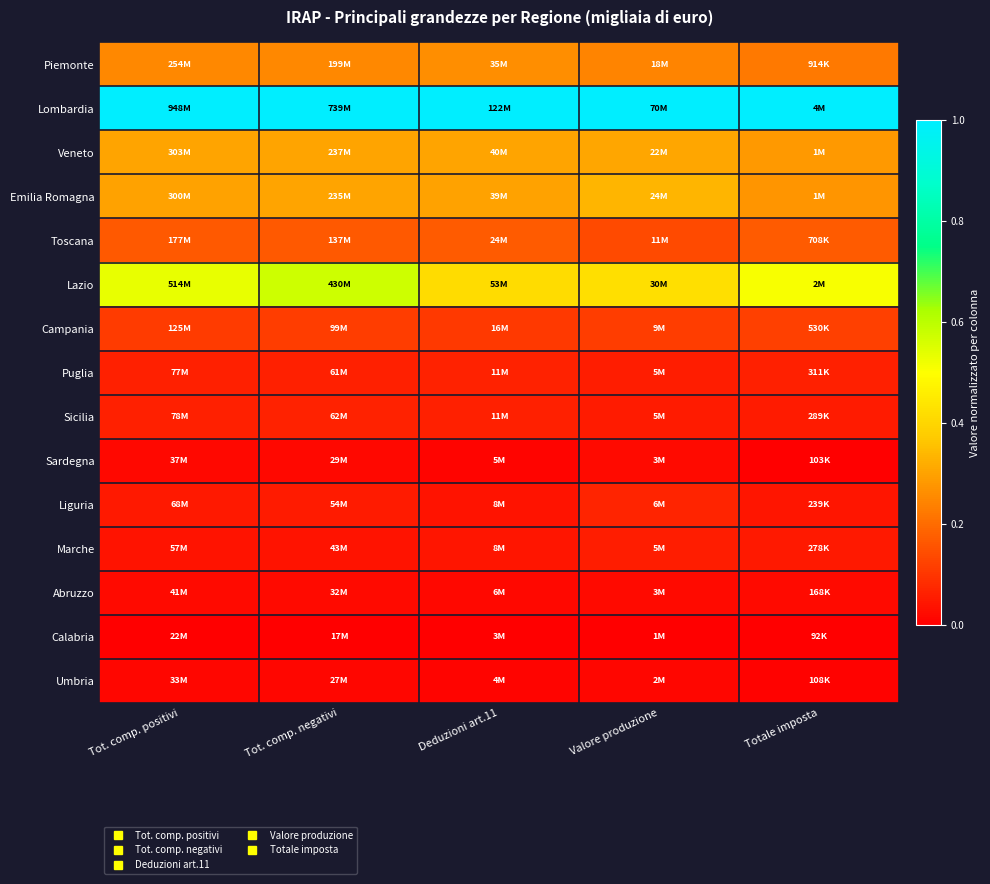

Reading left to right, list all the values displayed in this chart.

Piemonte: Tot. comp. positivi=0.3	Tot. comp. negativi=0.3	Deduzioni art.11=0.3	Valore produzione=0.2	Totale imposta=0.2
Lombardia: Tot. comp. positivi=1.0	Tot. comp. negativi=1.0	Deduzioni art.11=1.0	Valore produzione=1.0	Totale imposta=1.0
Veneto: Tot. comp. positivi=0.3	Tot. comp. negativi=0.3	Deduzioni art.11=0.3	Valore produzione=0.3	Totale imposta=0.3
Emilia Romagna: Tot. comp. positivi=0.3	Tot. comp. negativi=0.3	Deduzioni art.11=0.3	Valore produzione=0.3	Totale imposta=0.3
Toscana: Tot. comp. positivi=0.2	Tot. comp. negativi=0.2	Deduzioni art.11=0.2	Valore produzione=0.1	Totale imposta=0.2
Lazio: Tot. comp. positivi=0.5	Tot. comp. negativi=0.6	Deduzioni art.11=0.4	Valore produzione=0.4	Totale imposta=0.5
Campania: Tot. comp. positivi=0.1	Tot. comp. negativi=0.1	Deduzioni art.11=0.1	Valore produzione=0.1	Totale imposta=0.1
Puglia: Tot. comp. positivi=0.1	Tot. comp. negativi=0.1	Deduzioni art.11=0.1	Valore produzione=0.1	Totale imposta=0.1
Sicilia: Tot. comp. positivi=0.1	Tot. comp. negativi=0.1	Deduzioni art.11=0.1	Valore produzione=0.1	Totale imposta=0.1
Sardegna: Tot. comp. positivi=0.0	Tot. comp. negativi=0.0	Deduzioni art.11=0.0	Valore produzione=0.0	Totale imposta=0.0
Liguria: Tot. comp. positivi=0.0	Tot. comp. negativi=0.1	Deduzioni art.11=0.0	Valore produzione=0.1	Totale imposta=0.0
Marche: Tot. comp. positivi=0.0	Tot. comp. negativi=0.0	Deduzioni art.11=0.0	Valore produzione=0.1	Totale imposta=0.1
Abruzzo: Tot. comp. positivi=0.0	Tot. comp. negativi=0.0	Deduzioni art.11=0.0	Valore produzione=0.0	Totale imposta=0.0
Calabria: Tot. comp. positivi=0.0	Tot. comp. negativi=0.0	Deduzioni art.11=0.0	Valore produzione=0.0	Totale imposta=0.0
Umbria: Tot. comp. positivi=0.0	Tot. comp. negativi=0.0	Deduzioni art.11=0.0	Valore produzione=0.0	Totale imposta=0.0